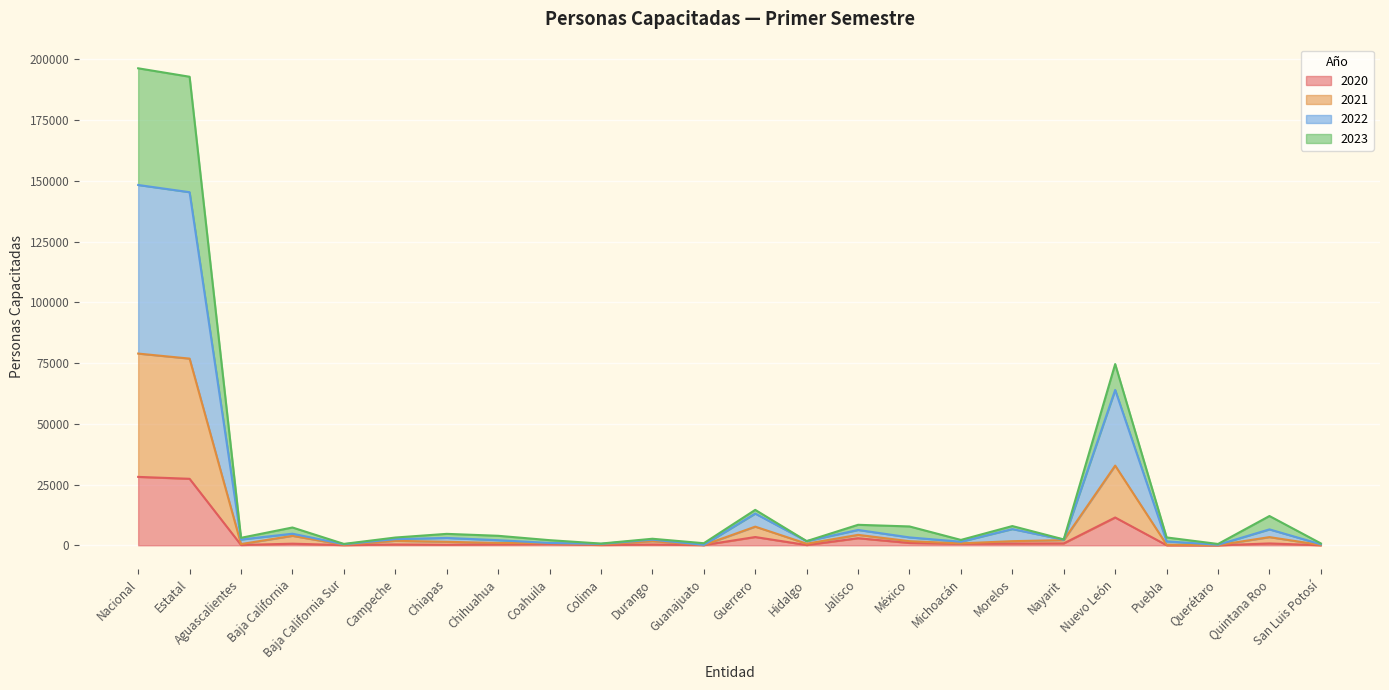

In 2022, how many points are lower than both neighbors (excluding endpoints)?

8